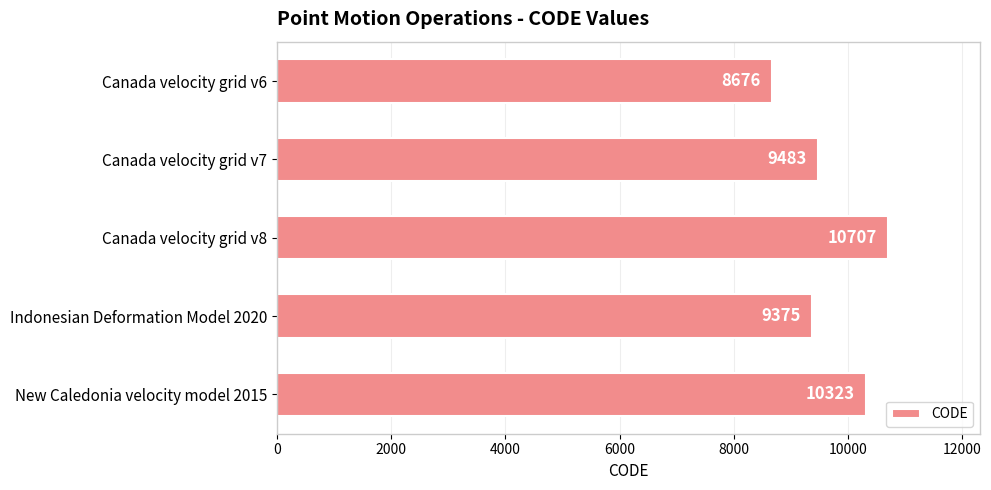

Is it true that the value at Canada velocity grid v7 is 9483?

True